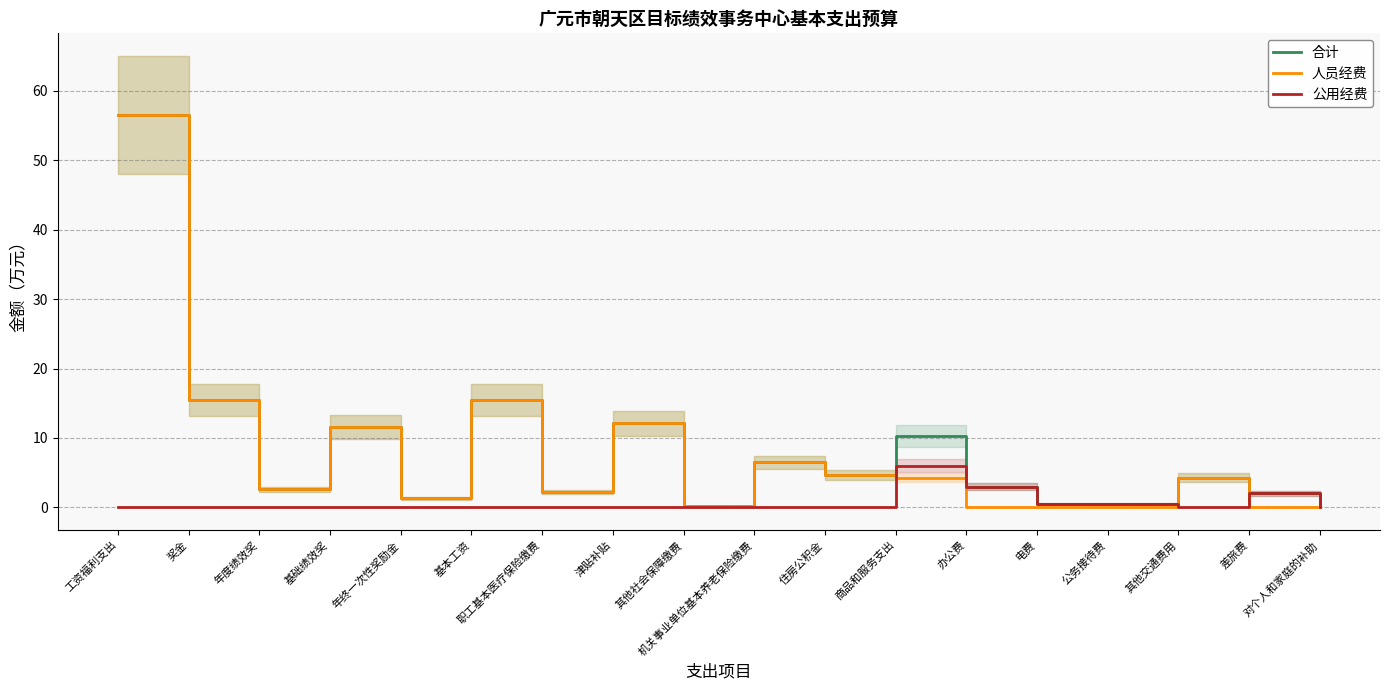

True or false: 公用经费 has a value of -3.4 at 机关事业单位基本养老保险缴费.

False